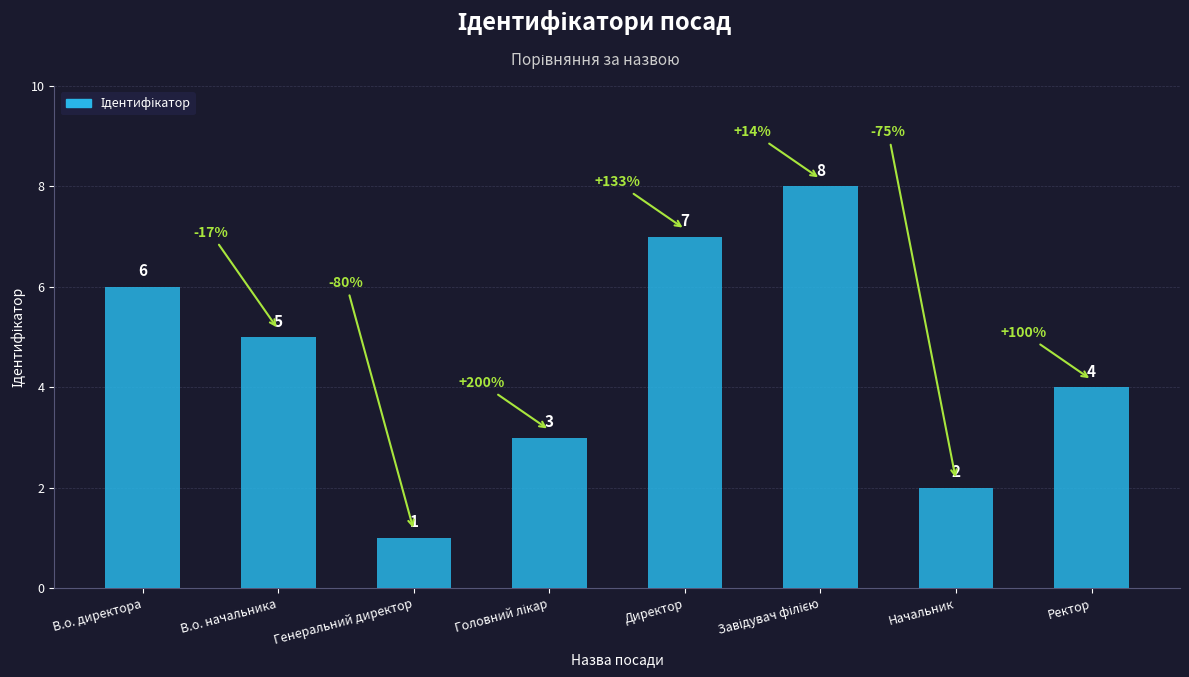

What is the difference between the maximum and minimum values?

7